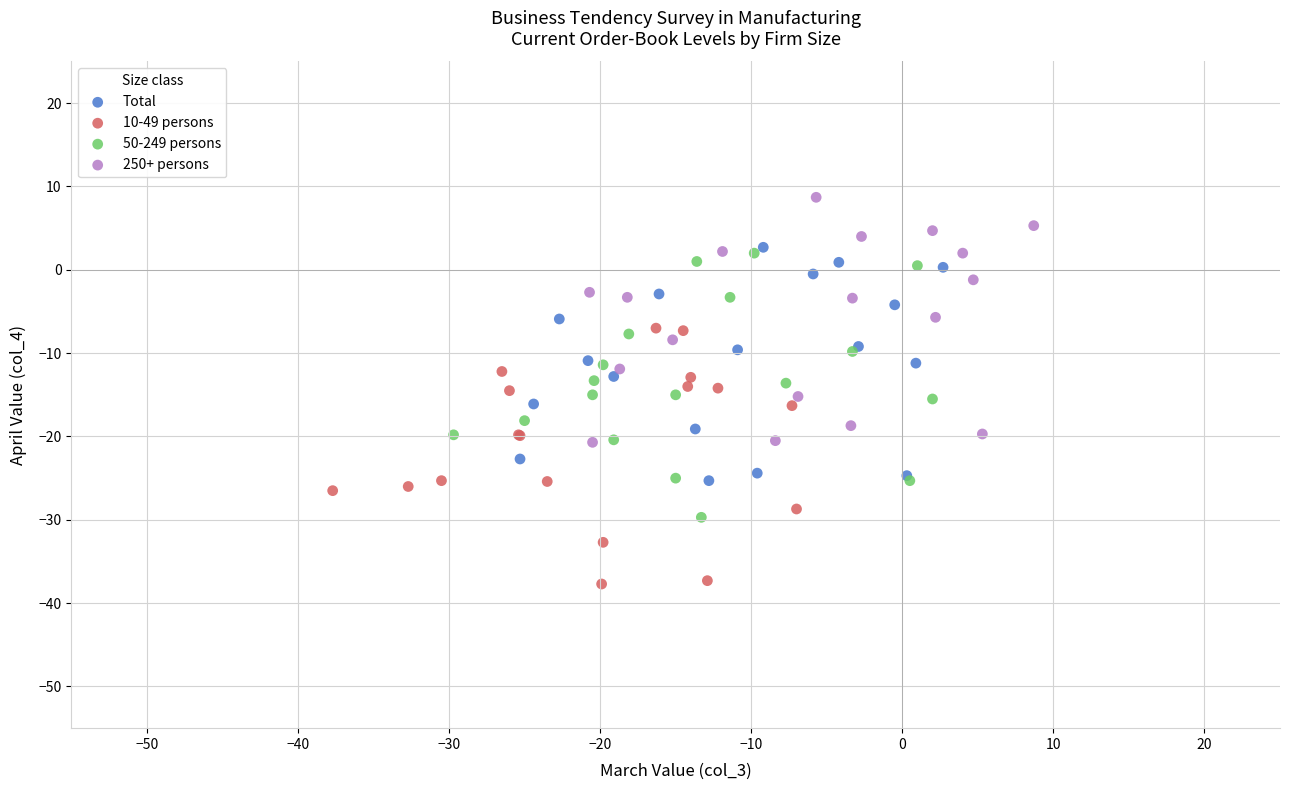

What are all the series names shown in the legend?

Total, 10-49 persons, 50-249 persons, 250+ persons